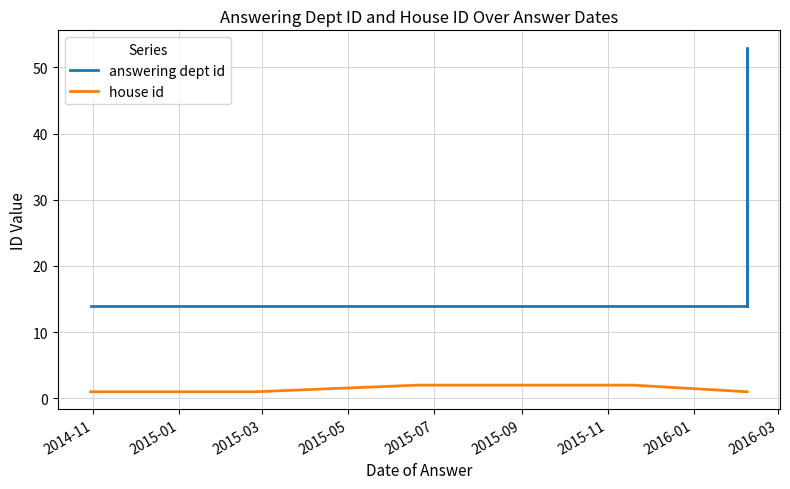

Reading left to right, transcribe all the data shown in this chart.

answering dept id: 14	14	14	14	14	14	14	14	53	14
house id: 1	1	1	2	2	2	1	1	1	1